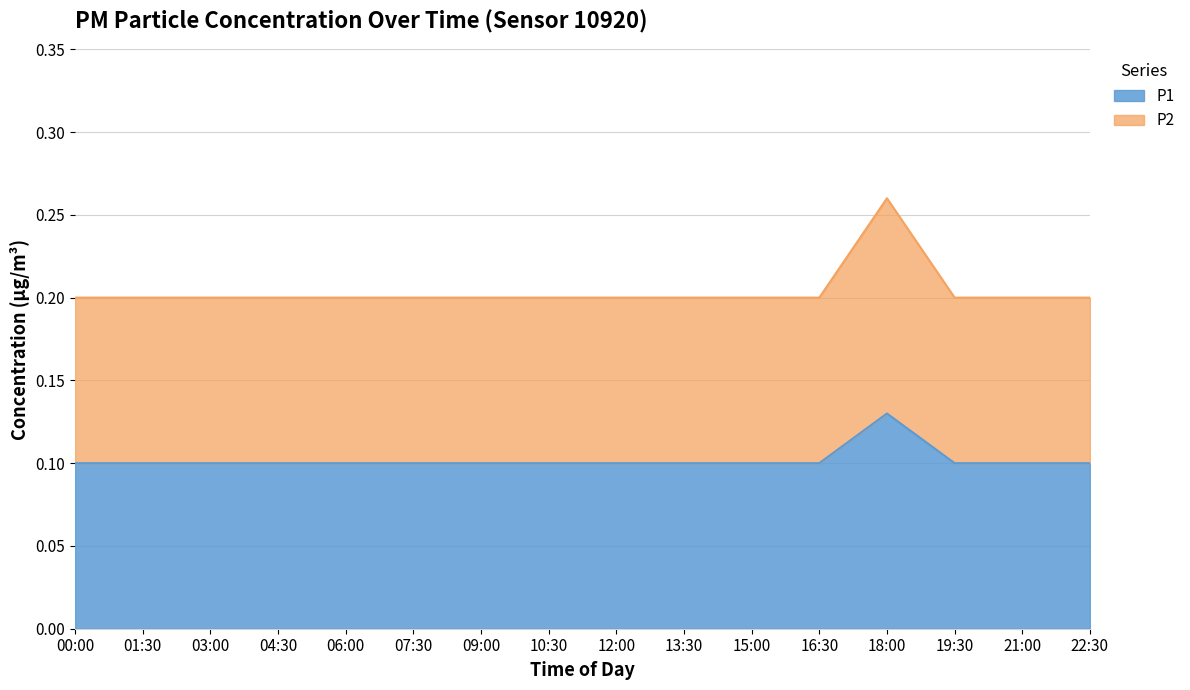

Between 00:00 and 01:30, which series saw the biggest shift?

P1